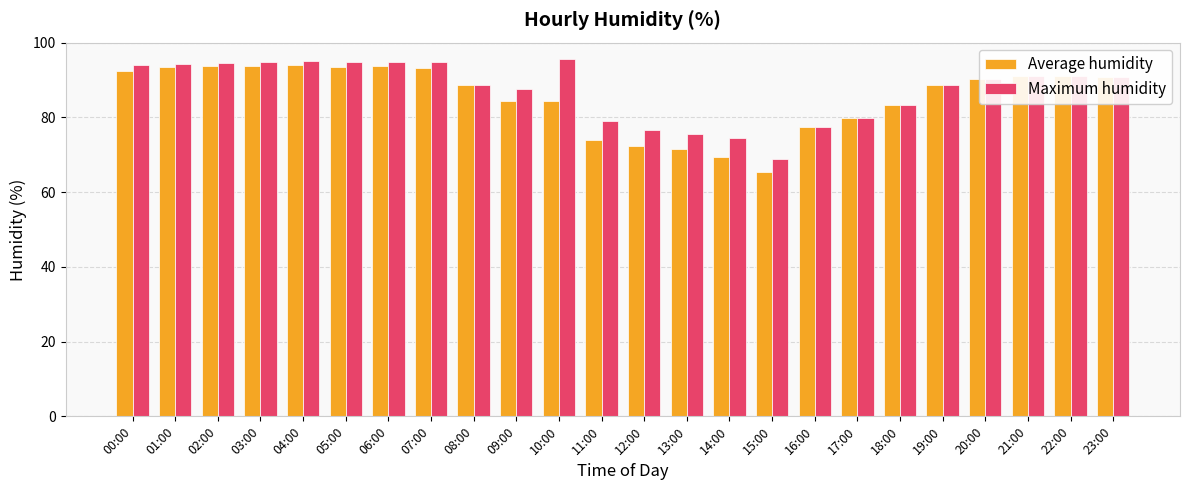

How many values in the Average humidity series exceed 90?

12